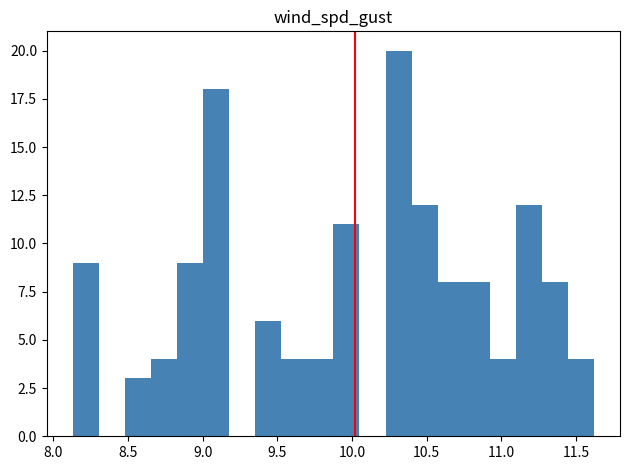

Around what value on the x-axis is the tallest bar? Give the approximate position of its centre, as read against the axis.

10.30